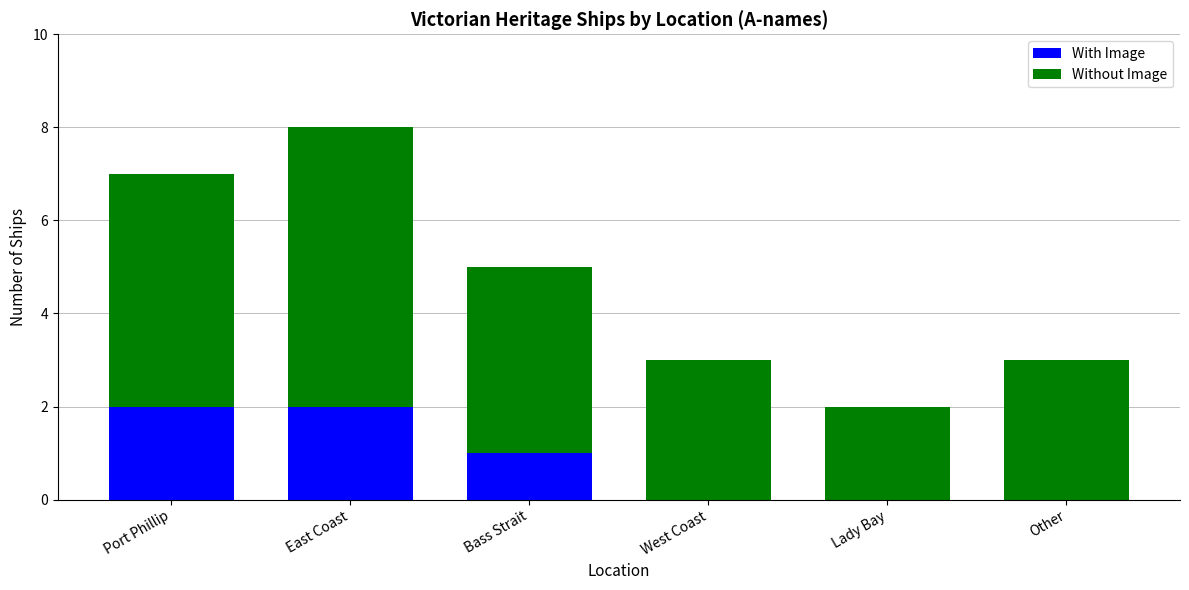

The With Image series shows 1 at Bass Strait. True or false?

True